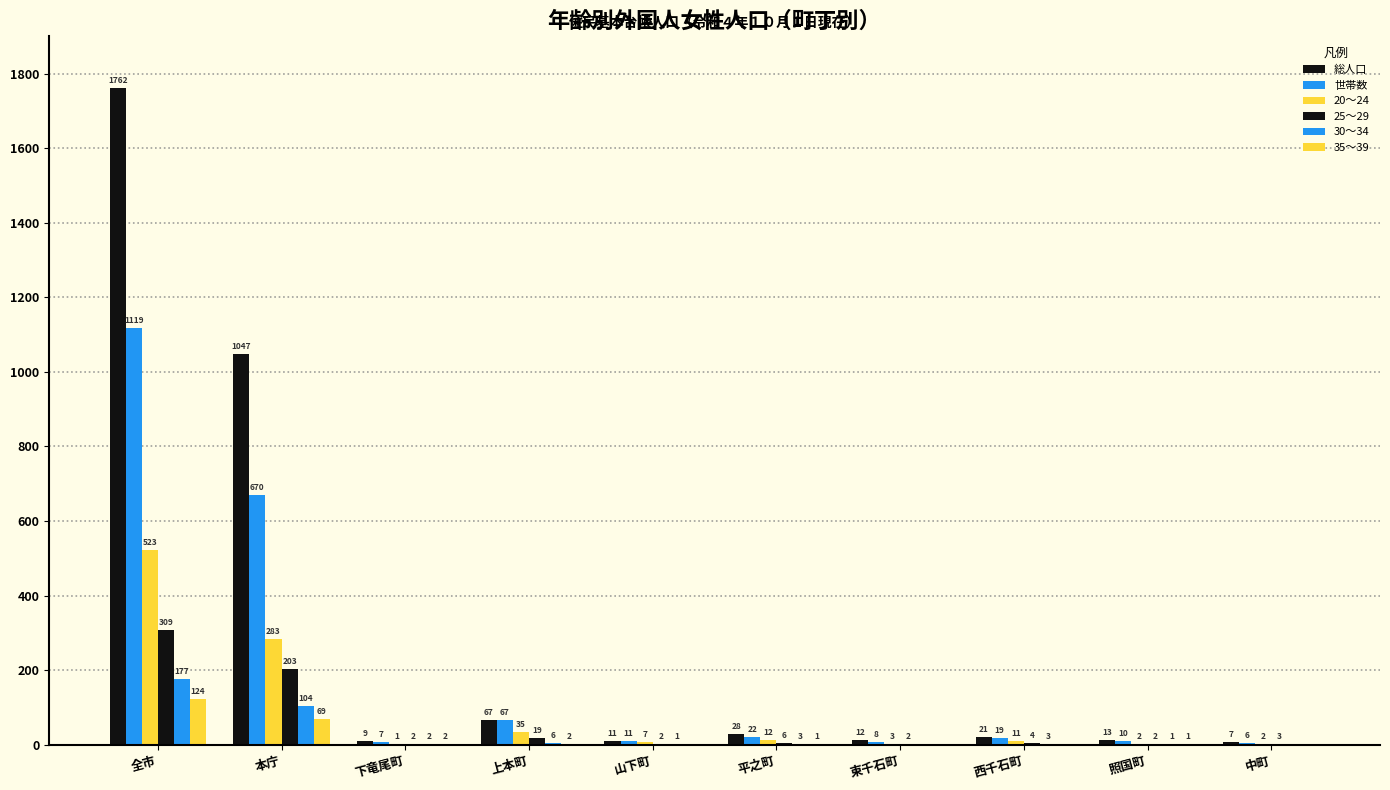

What is the highest value of the 世帯数 series?

1119